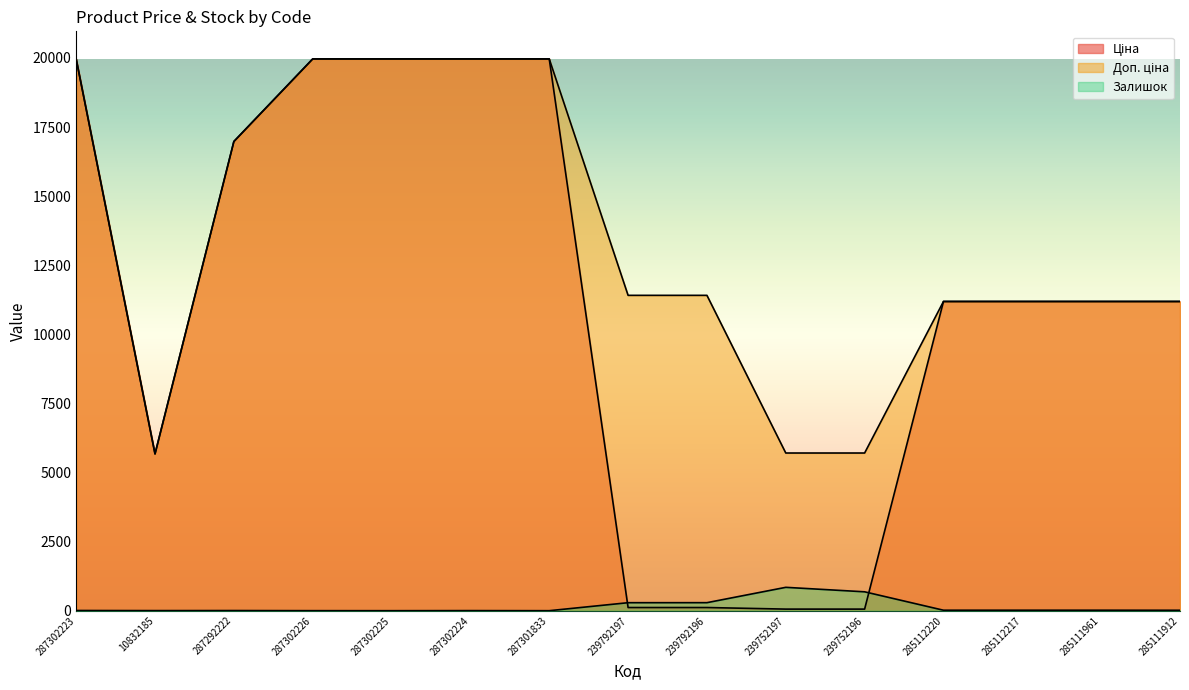

Rank the series by their average value, from highest to lowest.

Доп. ціна, Ціна, Залишок